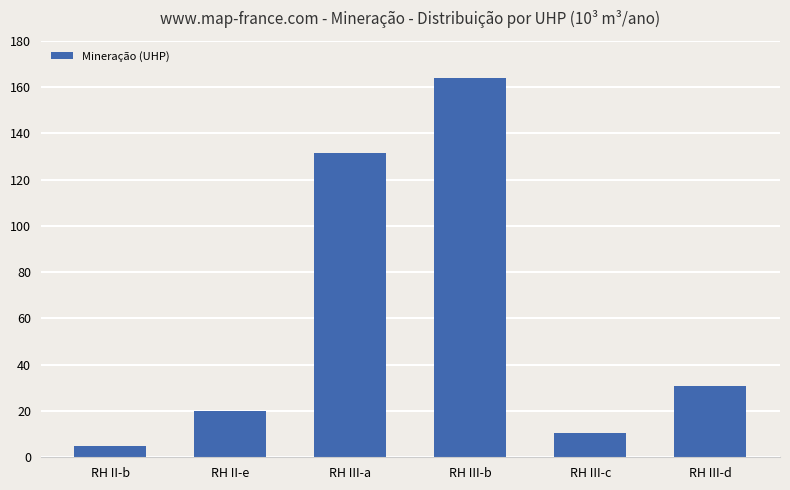

How many data points are above 30?

3